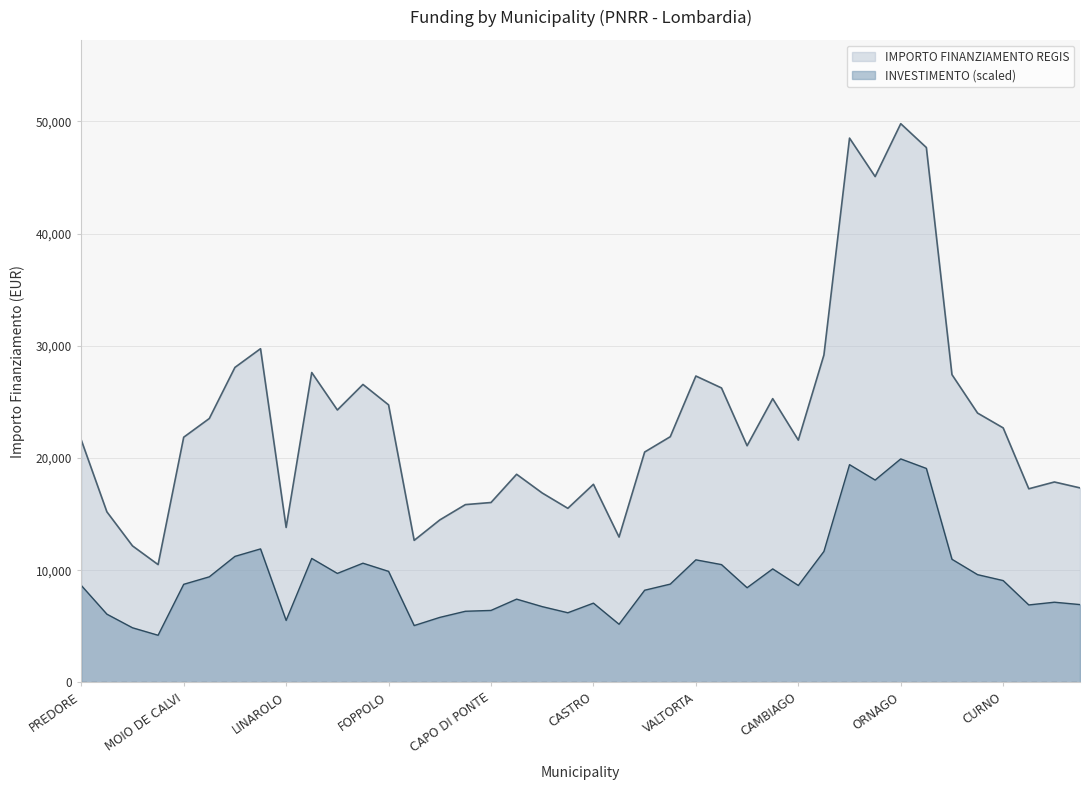

The INVESTIMENTO (scaled) series shows 7690.7 at LINAROLO. True or false?

False